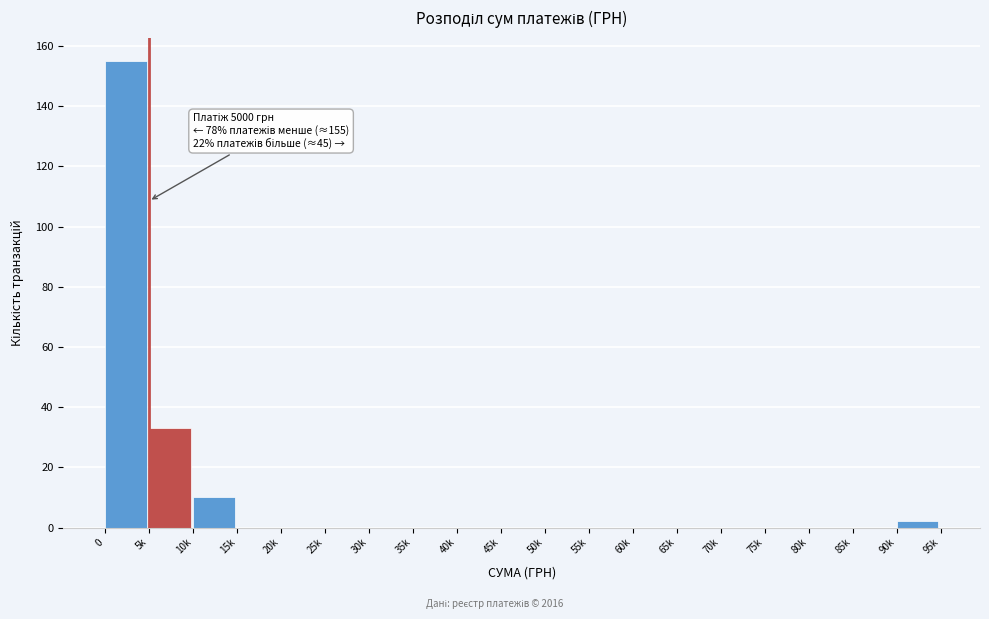

Reading left to right, what are all the values shown in this chart?

0=155	5k=33	10k=10	15k=0	20k=0	25k=0	30k=0	35k=0	40k=0	45k=0	50k=0	55k=0	60k=0	65k=0	70k=0	75k=0	80k=0	85k=0	90k=2